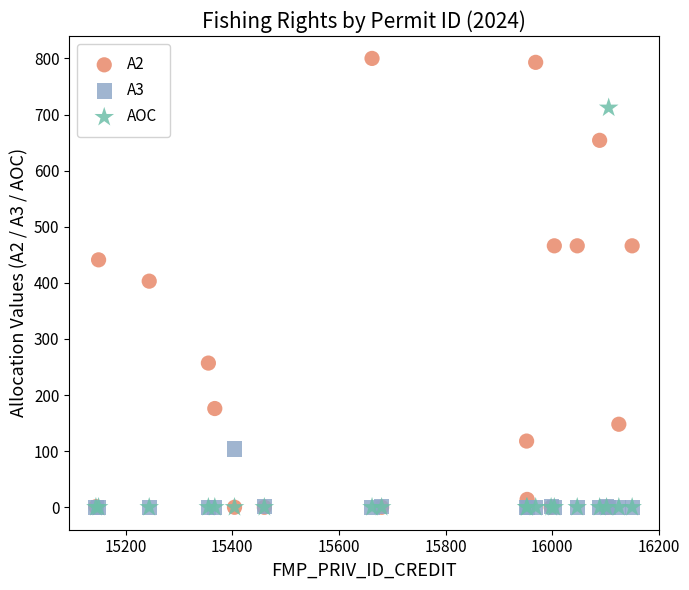

What are all the series names shown in the legend?

A2, A3, AOC